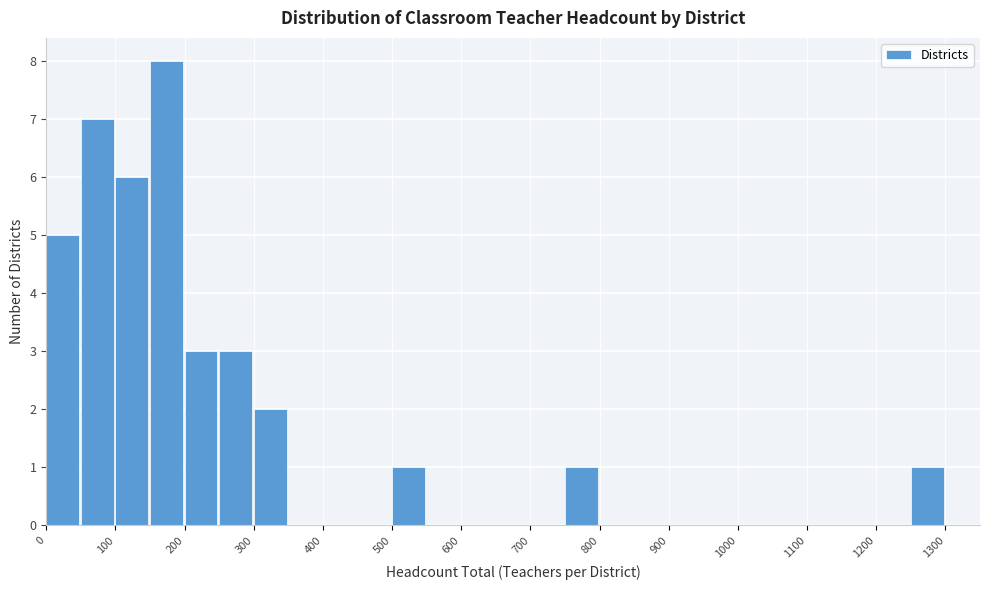

Reading left to right, list every bar in this chart as the range it spans on the x-axis followed by its height. The values are not printed on the chart, so give them approximately, as read against the axis.

0 to 50: 5
50 to 100: 7
100 to 150: 6
150 to 200: 8
200 to 250: 3
250 to 300: 3
300 to 350: 2
350 to 400: 0
400 to 450: 0
450 to 500: 0
500 to 550: 1
550 to 600: 0
600 to 650: 0
650 to 700: 0
700 to 750: 0
750 to 800: 1
800 to 850: 0
850 to 900: 0
900 to 950: 0
950 to 1000: 0
1000 to 1050: 0
1050 to 1100: 0
1100 to 1150: 0
1150 to 1200: 0
1200 to 1250: 0
1250 to 1300: 1
1300 to 1350: 0